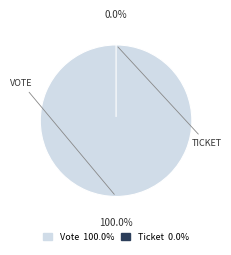

Combined, what portion of the pie is Vote and Ticket?

100.0%